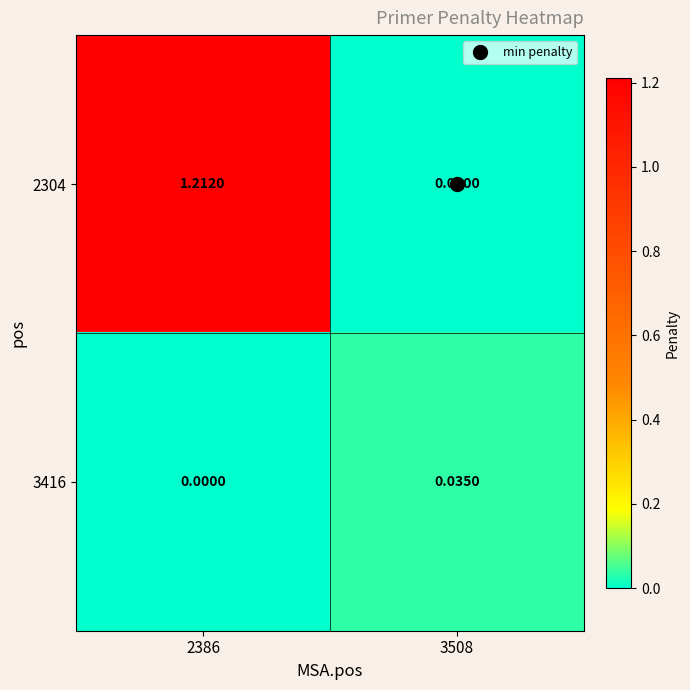

How many series are shown in this chart?

2